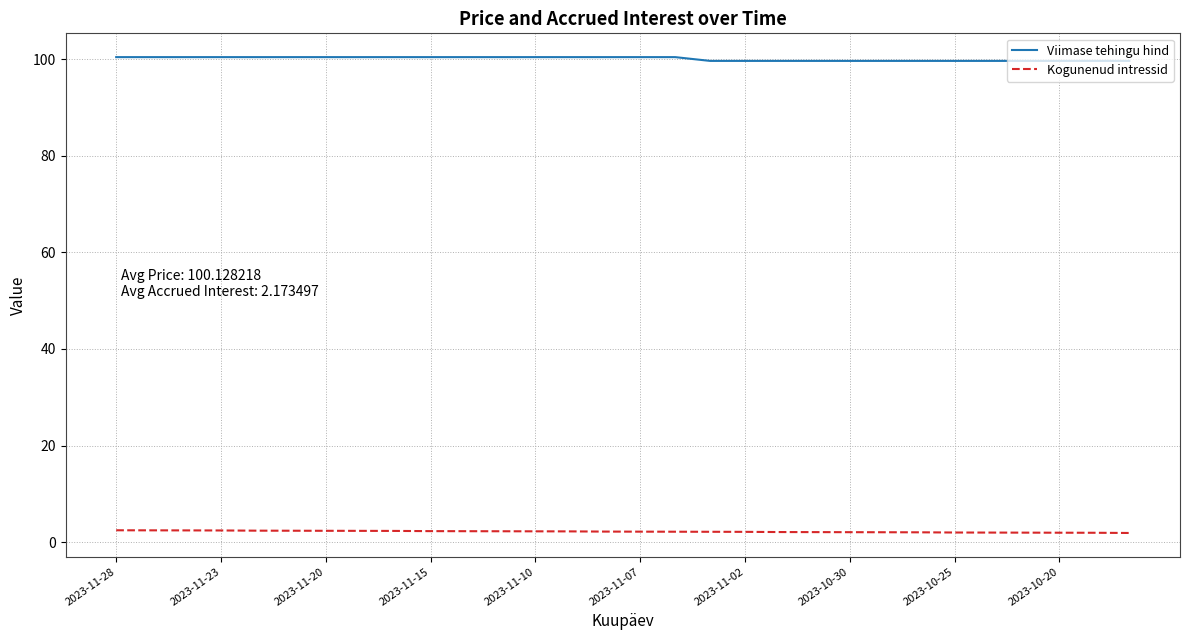

True or false: Viimase tehingu hind and Kogunenud intressid cross at least once.

False